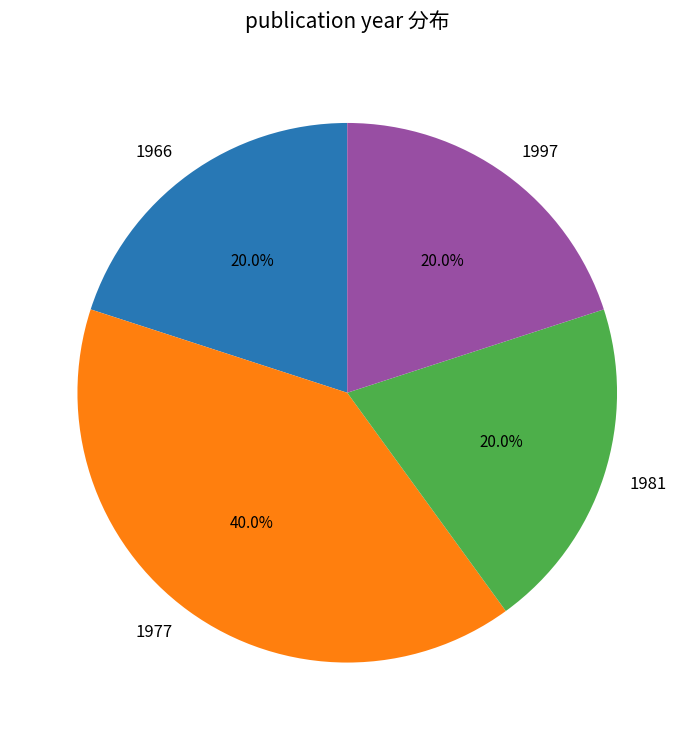

Which slice is the largest?

1977